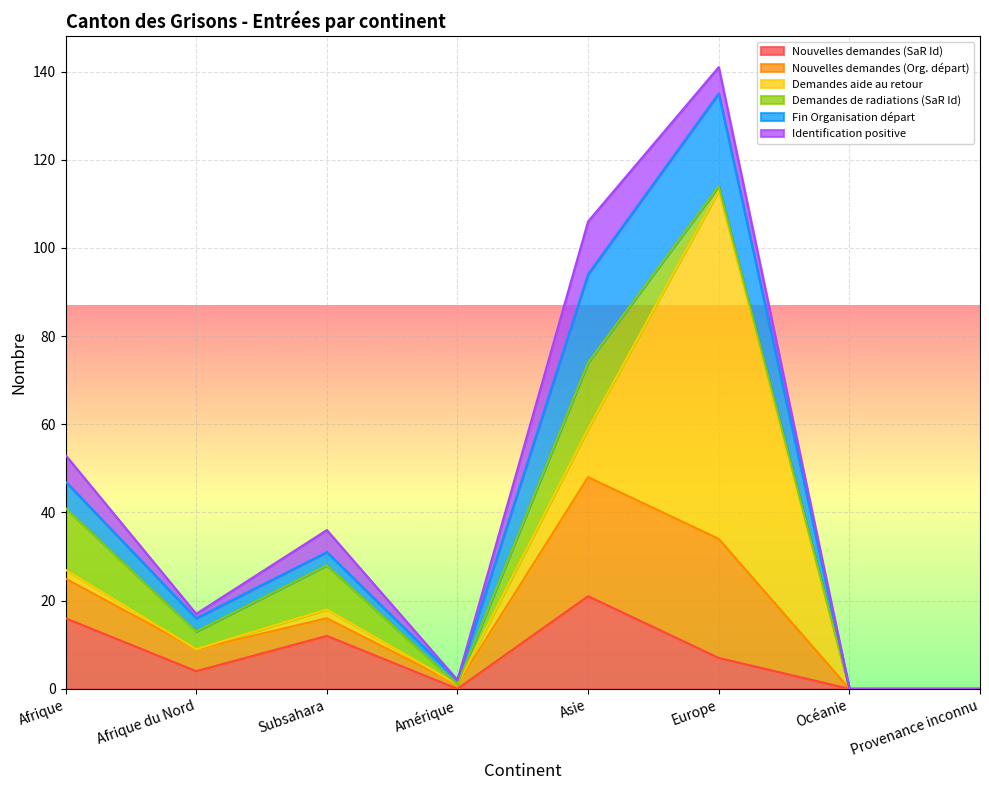

Which series ends up on top after the final intersection of Identification positive and Demandes aide au retour?

Demandes aide au retour